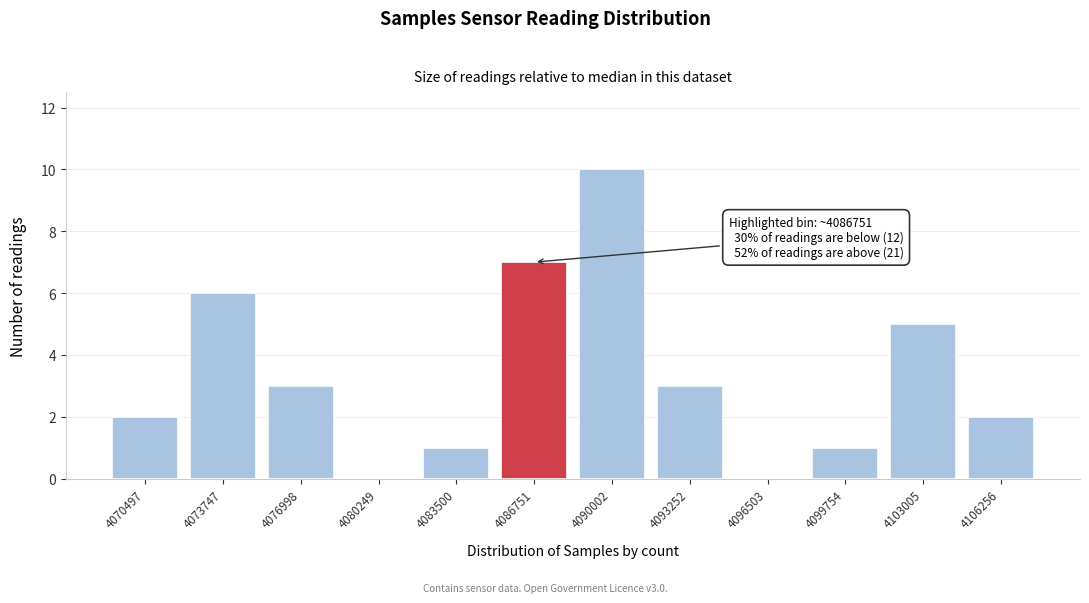

Reading left to right, list all the values displayed in this chart.

4070497=2	4073747=6	4076998=3	4080249=0	4083500=1	4086751=7	4090002=10	4093252=3	4096503=0	4099754=1	4103005=5	4106256=2